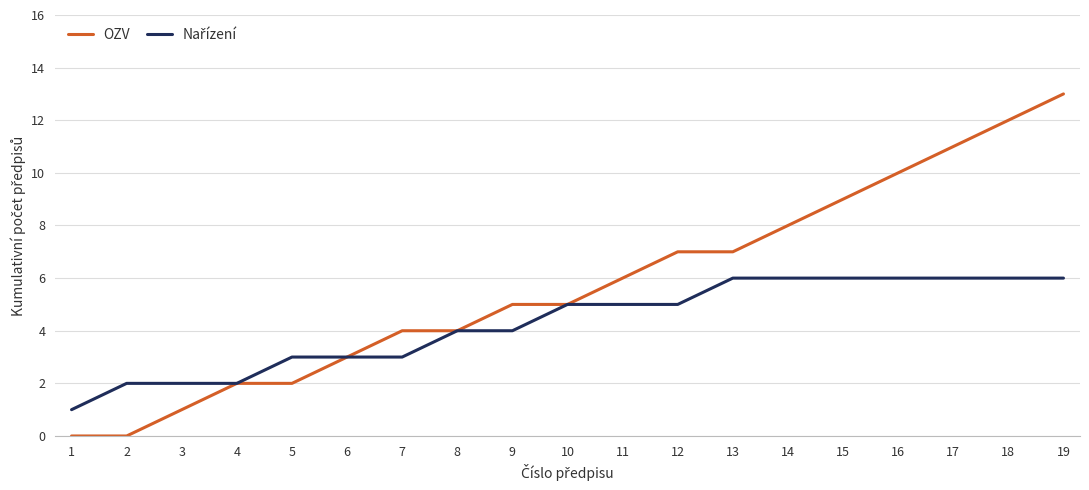

True or false: OZV has a value of 9 at 15.

True